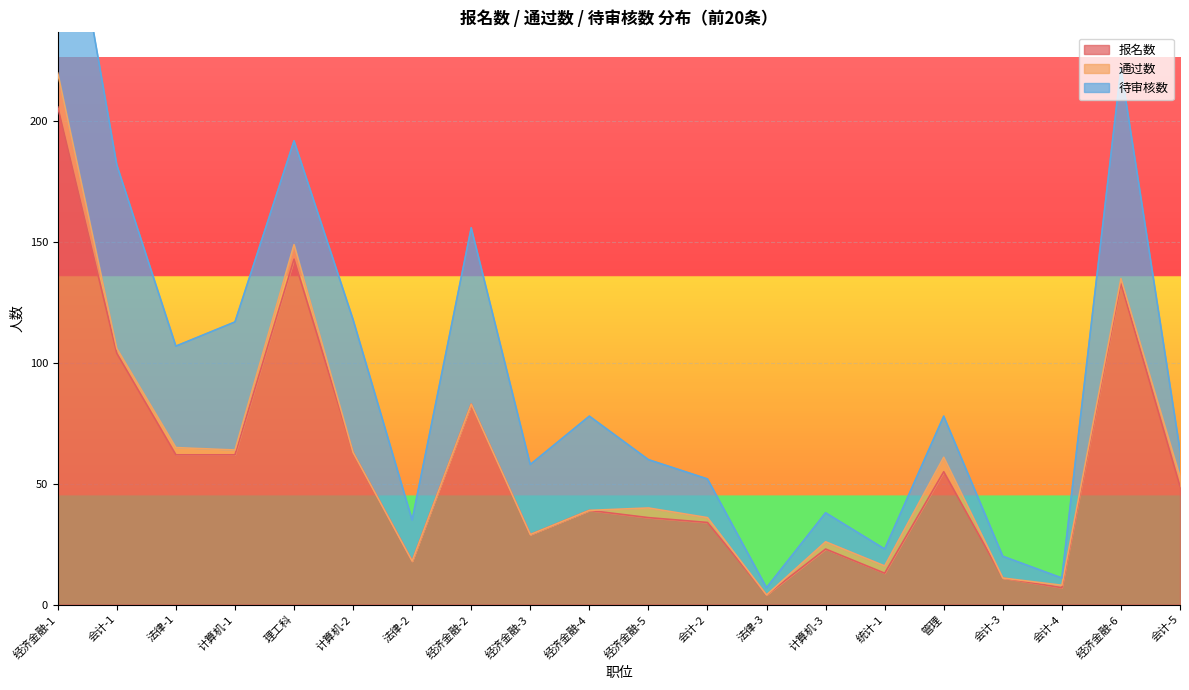

Which category has the highest value in the 报名数 series?

经济金融-1